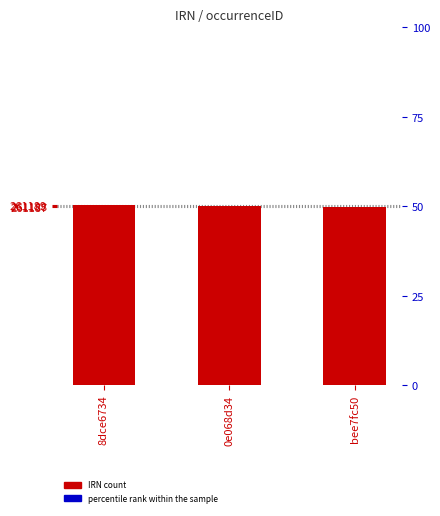

Reading left to right, list all the values displayed in this chart.

8dce6734=261189	0e068d34=261188	bee7fc50=261187